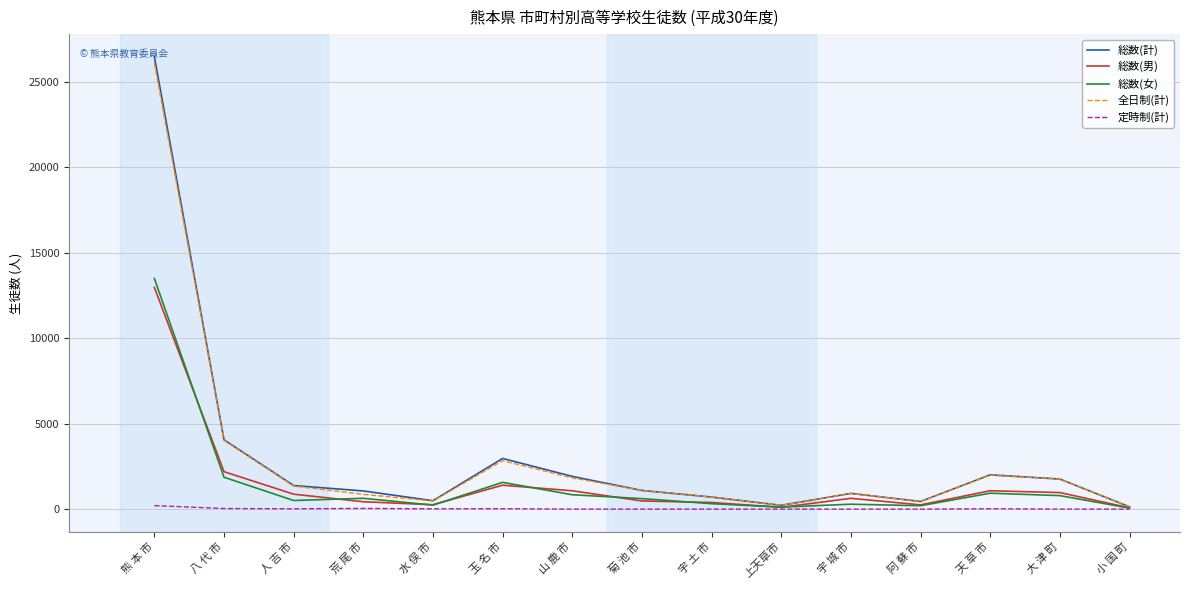

Where is 総数(女) nearest to the value 6774?

八 代 市